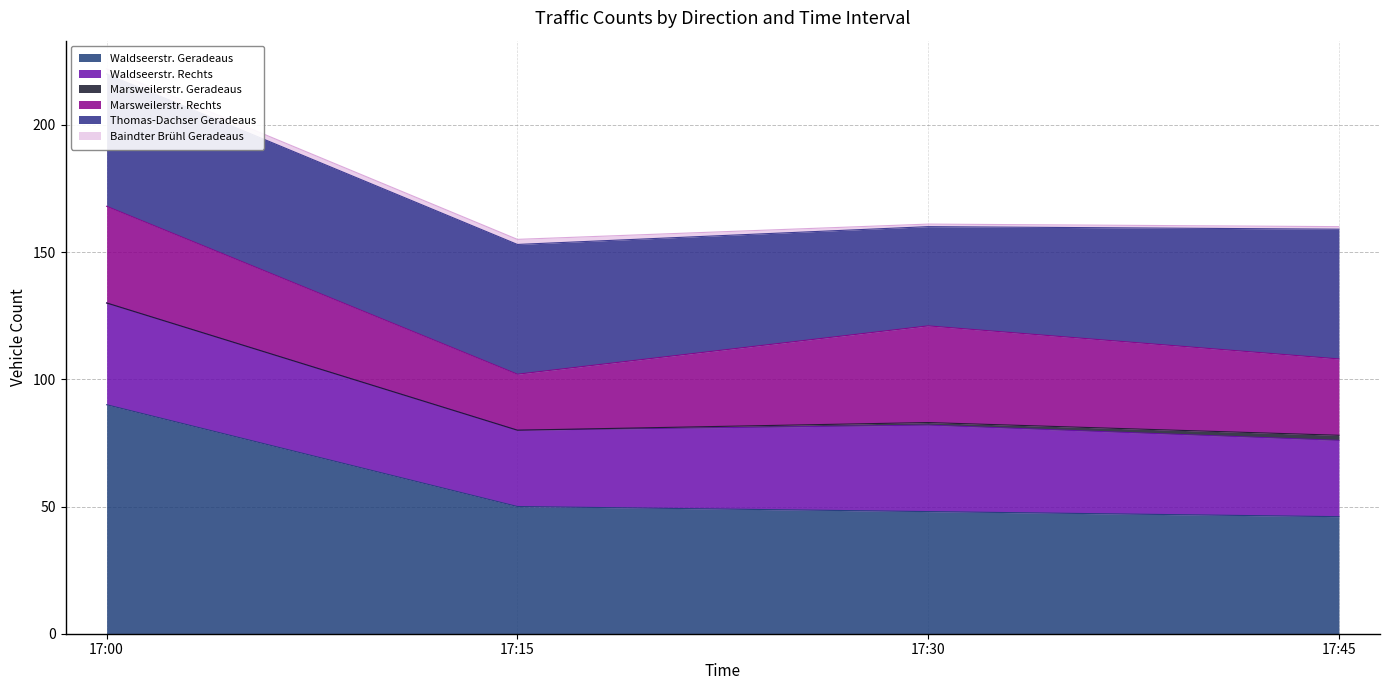

What is the spread (max minus min) of values at 17:30?

47